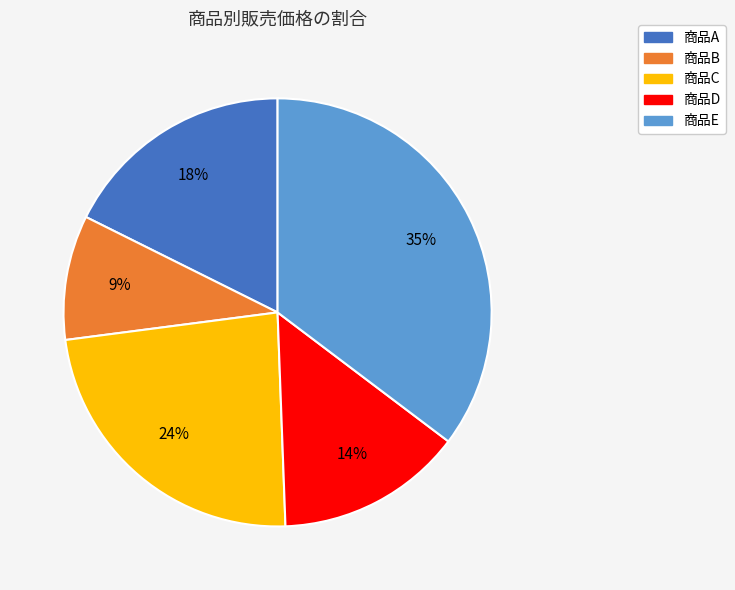

To the nearest percent, what is the difference between the largest and smallest slice percentages?

26%